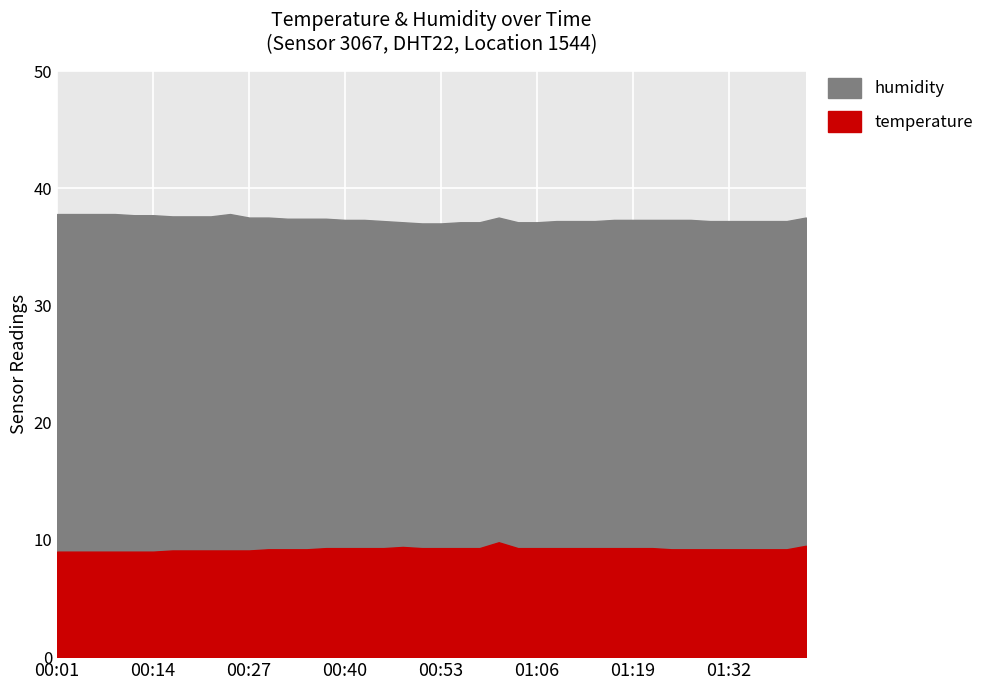

How many data points in temperature are above 9?

34